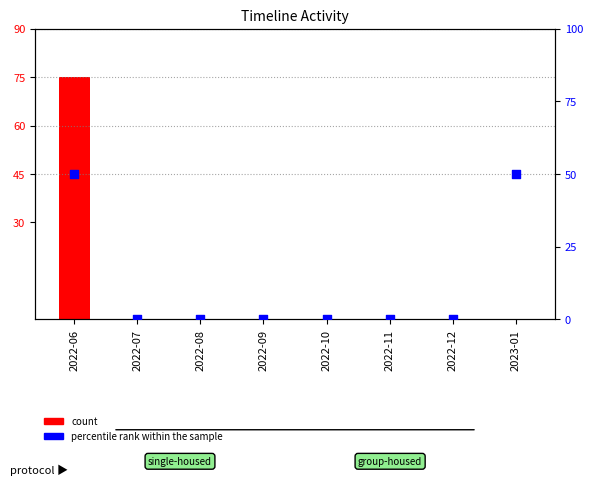

Which series reaches the maximum Y coordinate?

count